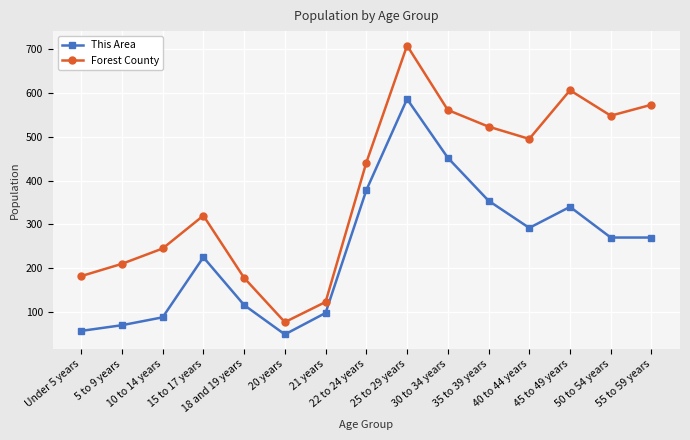

Reading right to left, what are all the values shown in this chart?

This Area: 55 to 59 years=270	50 to 54 years=270	45 to 49 years=340	40 to 44 years=292	35 to 39 years=354	30 to 34 years=452	25 to 29 years=586	22 to 24 years=378	21 years=98	20 years=49	18 and 19 years=116	15 to 17 years=225	10 to 14 years=88	5 to 9 years=70	Under 5 years=57
Forest County: 55 to 59 years=573	50 to 54 years=548	45 to 49 years=606	40 to 44 years=495	35 to 39 years=523	30 to 34 years=561	25 to 29 years=708	22 to 24 years=441	21 years=123	20 years=77	18 and 19 years=178	15 to 17 years=320	10 to 14 years=245	5 to 9 years=210	Under 5 years=182